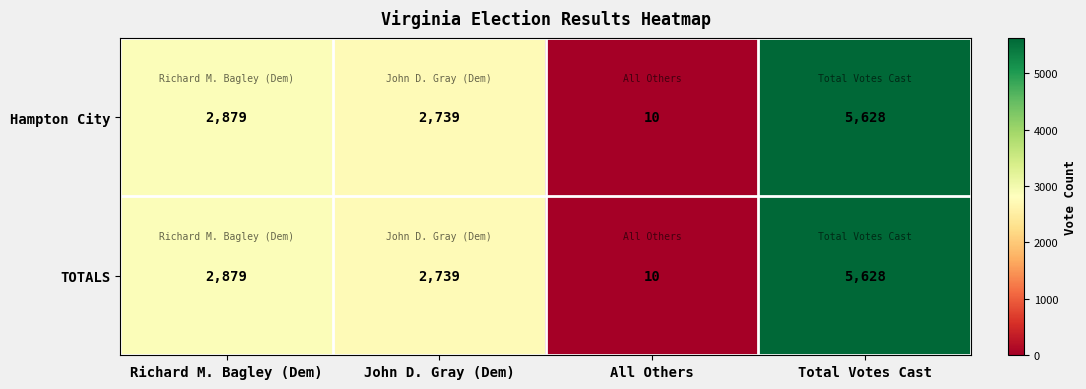

At how many categories does at least one series exceed 1799?

3